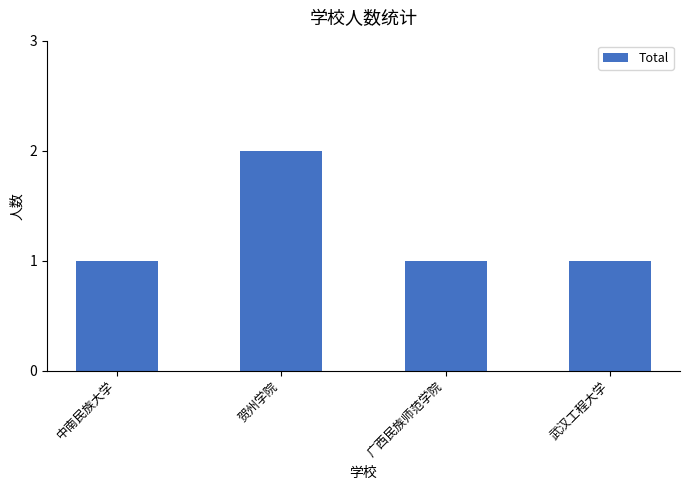

Which category has the highest value across all series?

贺州学院